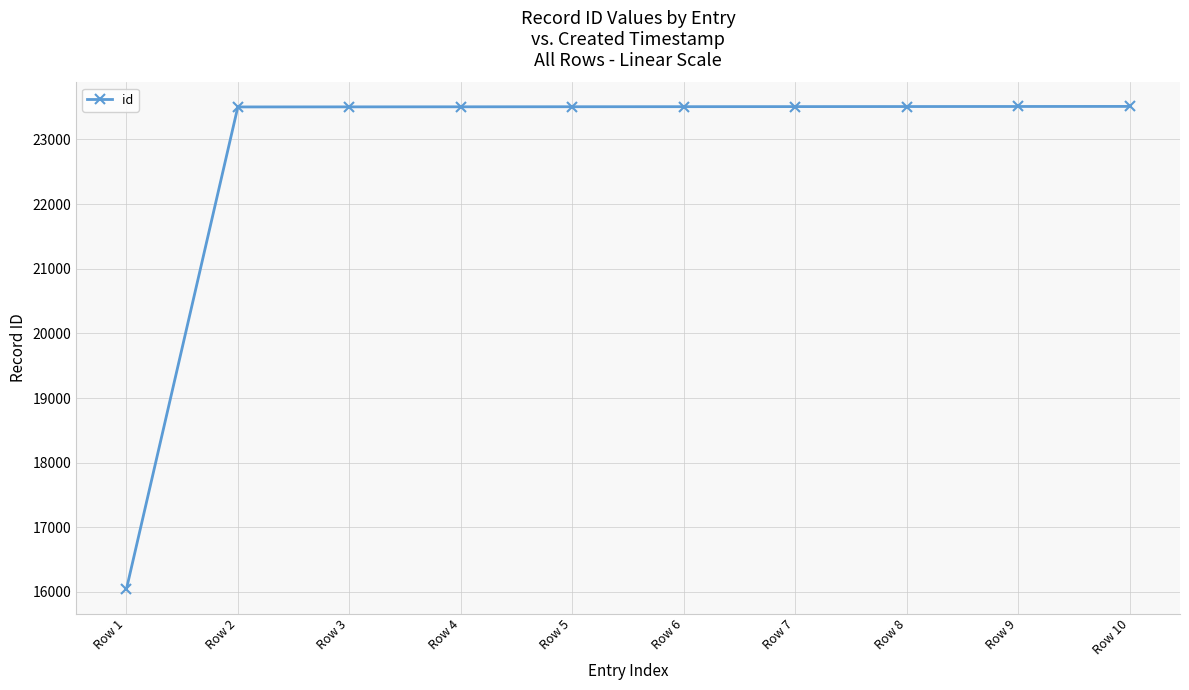

What is the value of the 5th point from the left?

23505